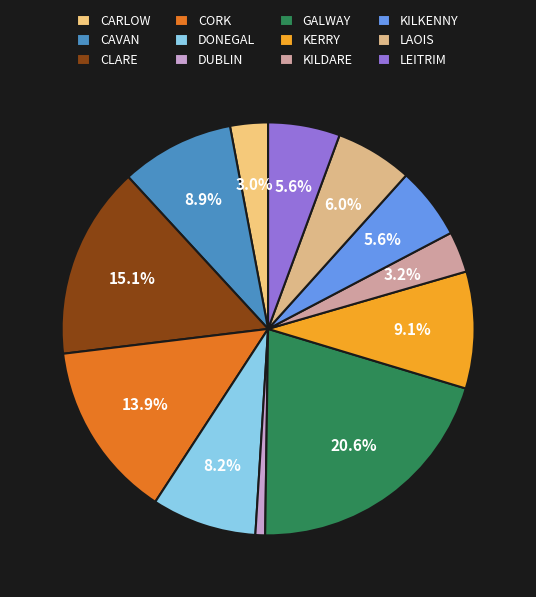

How many slices are in this pie chart?

12